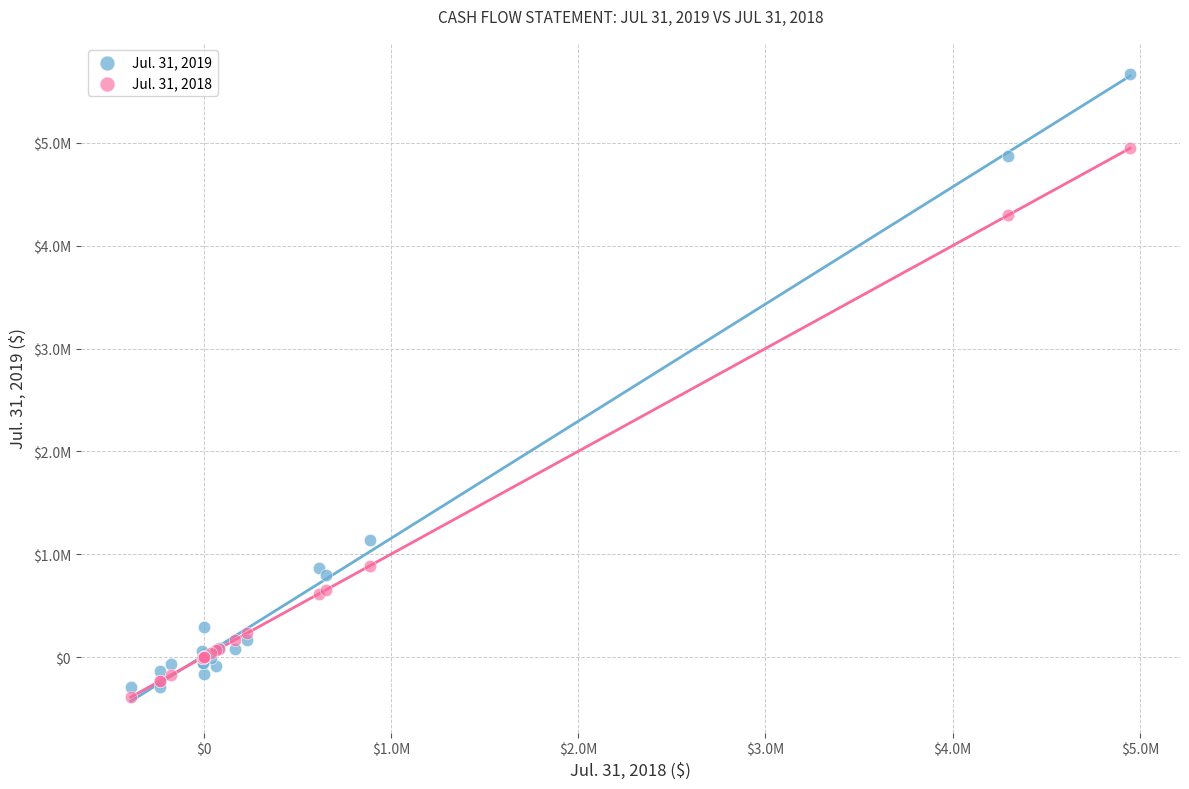

What are all the series names shown in the legend?

Jul. 31, 2019, Jul. 31, 2018